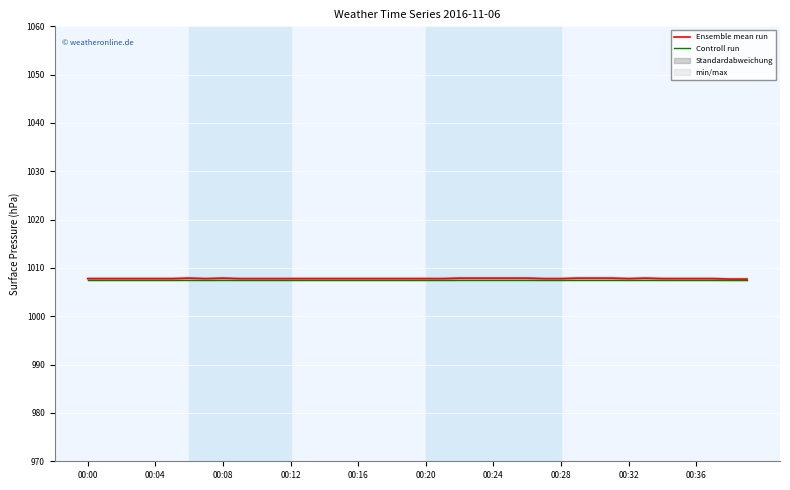

What value does the Ensemble mean run series have at 23?

1007.9